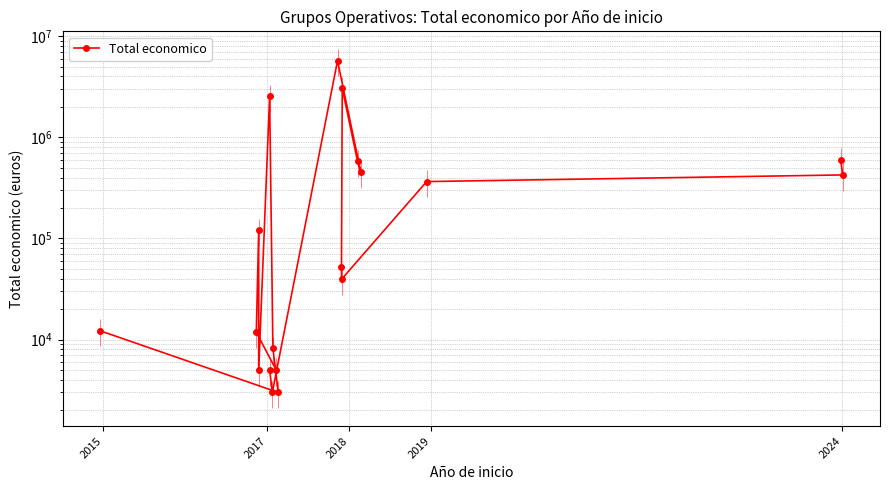

What is the label of the 1st point from the left?

2015